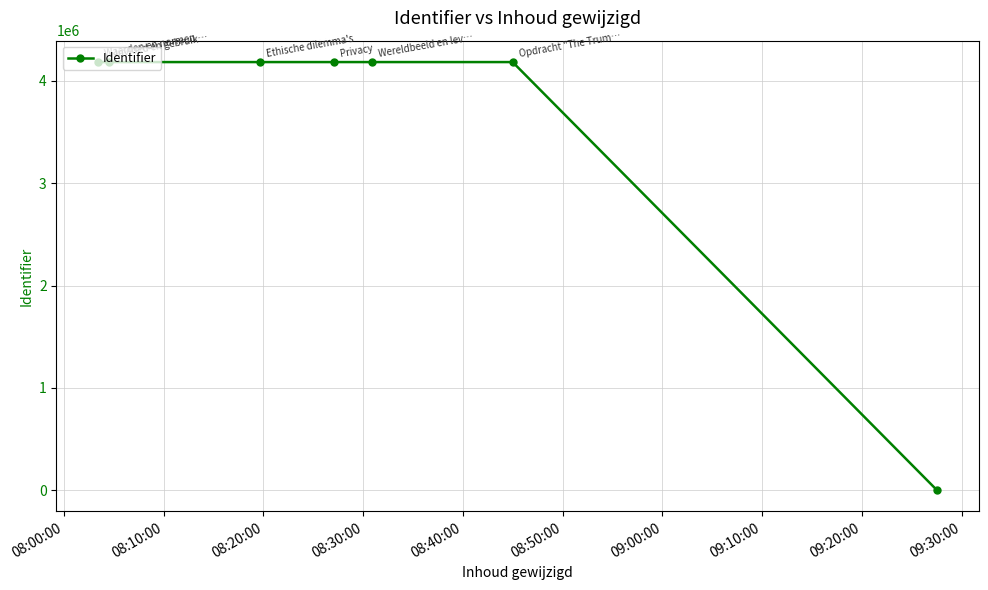

What is the average value?

3586649